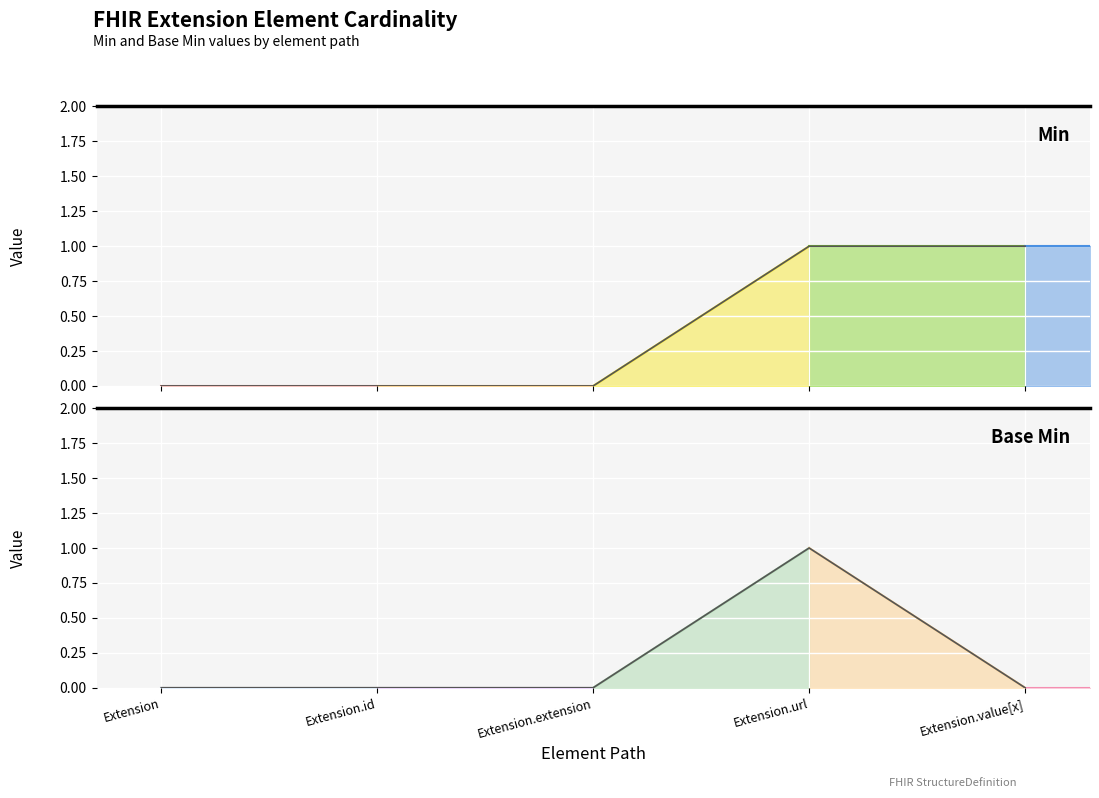

Rank the series by their maximum value, from highest to lowest.

Min, Base Min